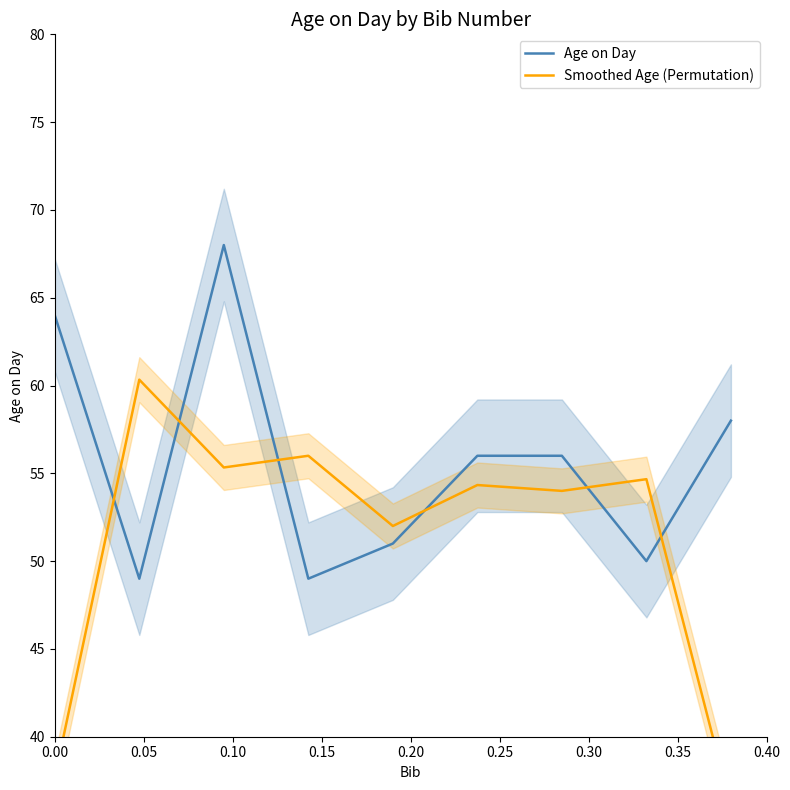

What is the highest value of the Age on Day series?

68